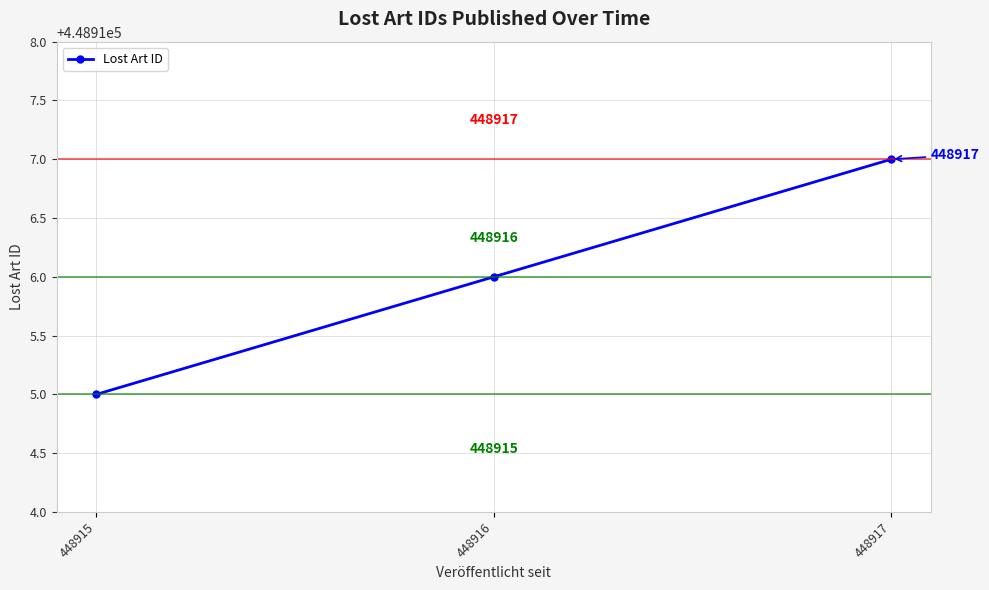

Reading left to right, transcribe all the data shown in this chart.

448915=448915	448916=448916	448917=448917